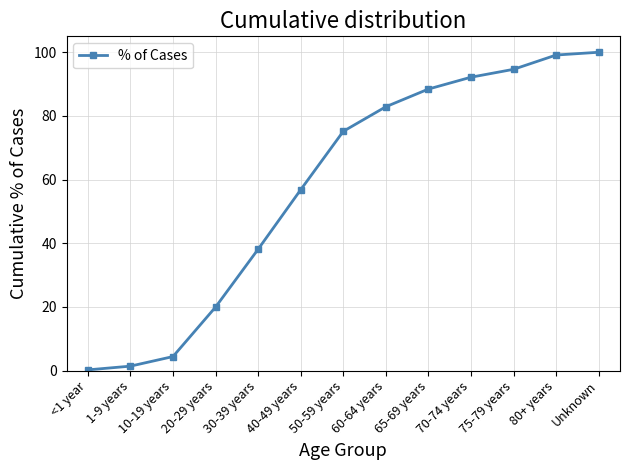

What is the smallest value displayed?

0.3